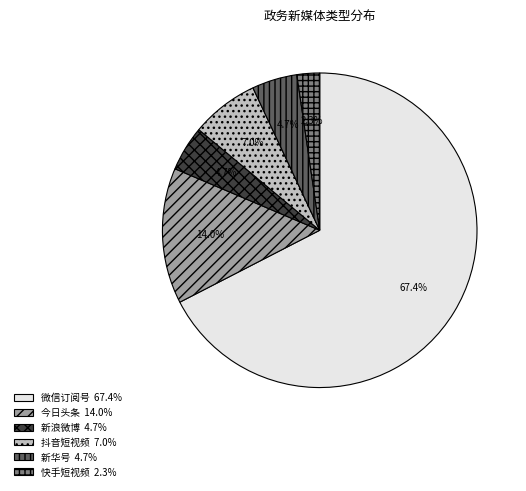

How many segments does this pie chart have?

6